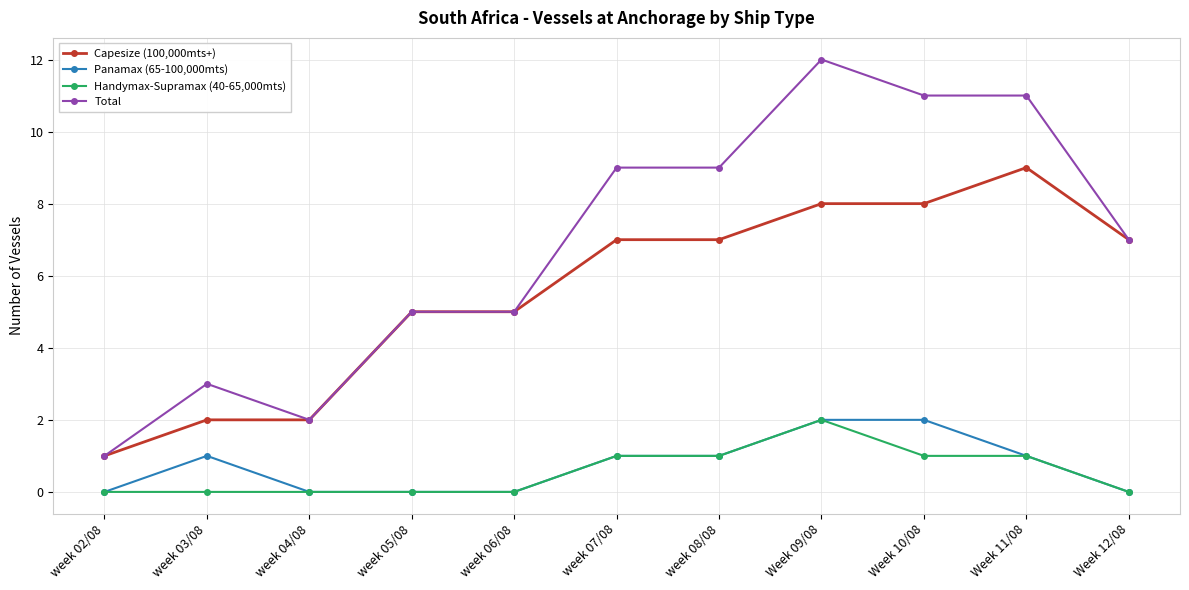

What is the sum of all Total values?

75